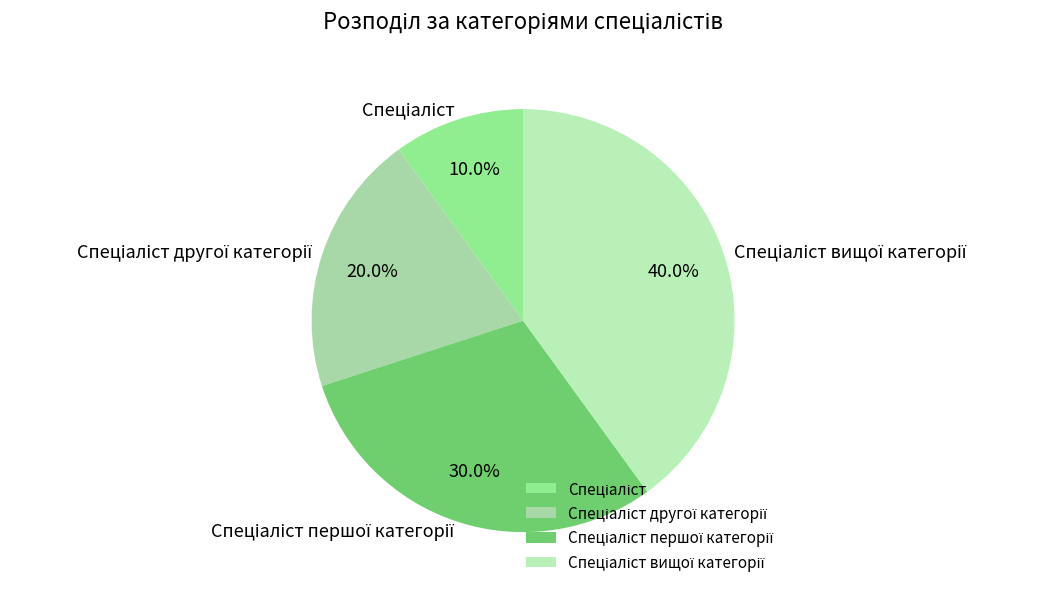

Is there a majority slice in this chart?

No